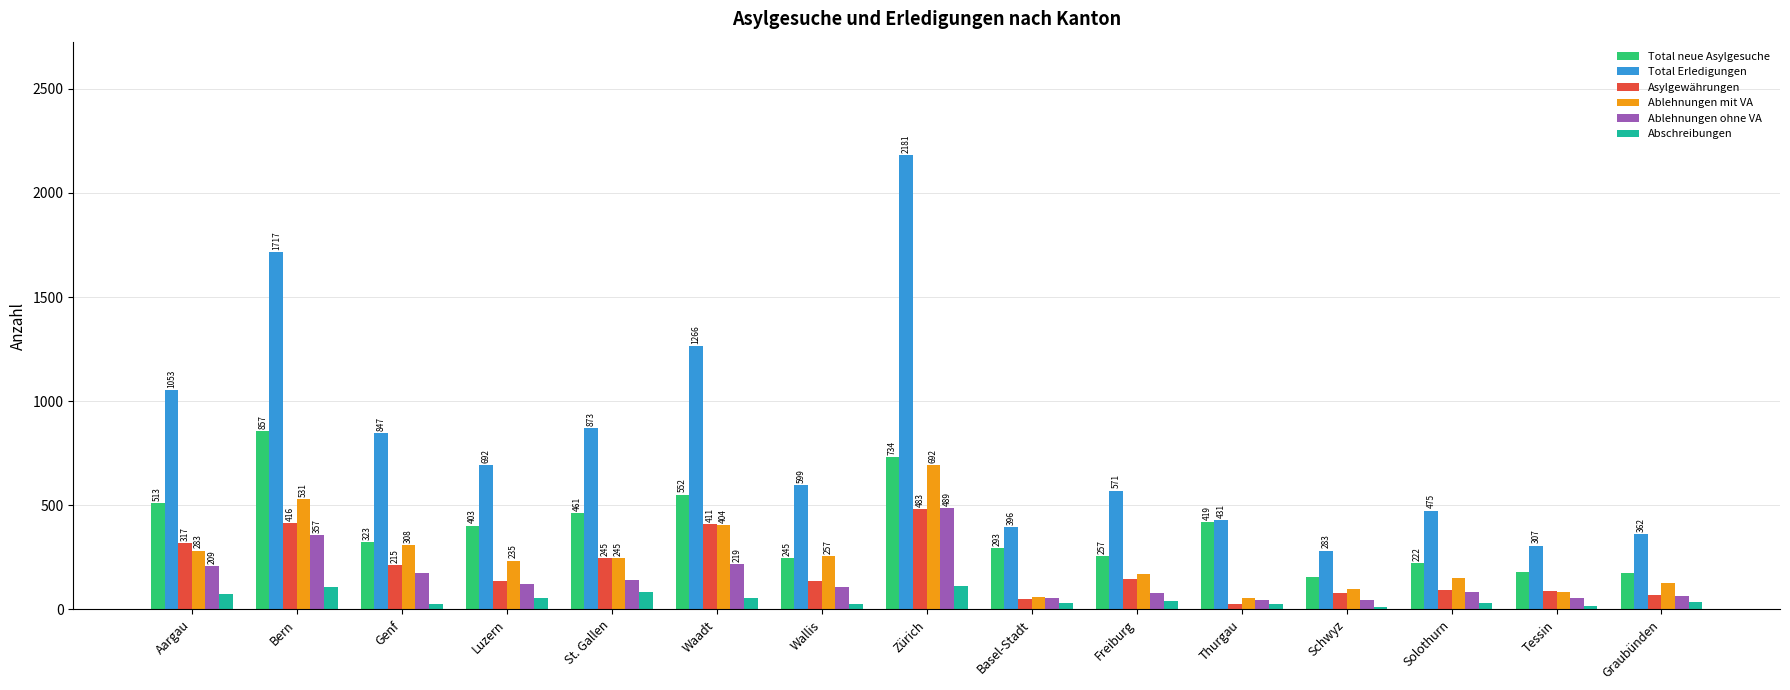

What is the smallest value displayed?

12